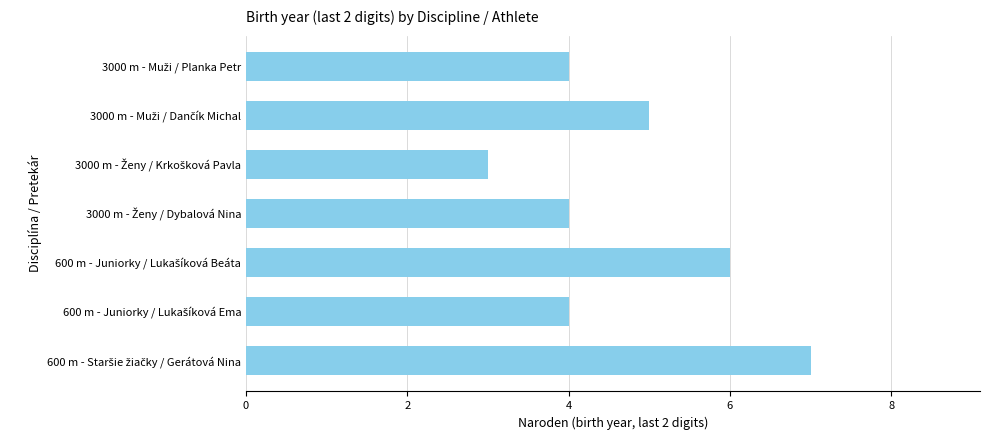

What is the smallest value displayed?

3